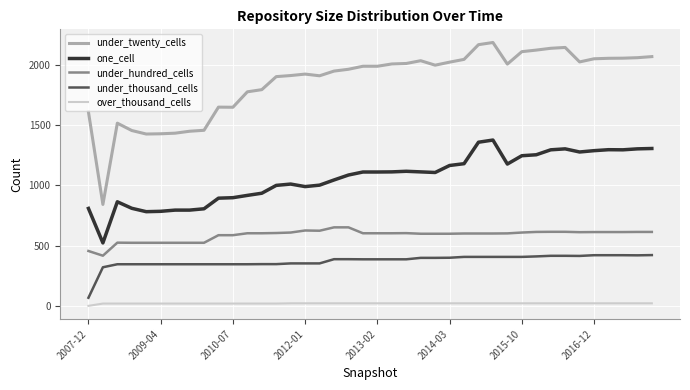

True or false: over_thousand_cells and under_hundred_cells intersect in this chart.

False